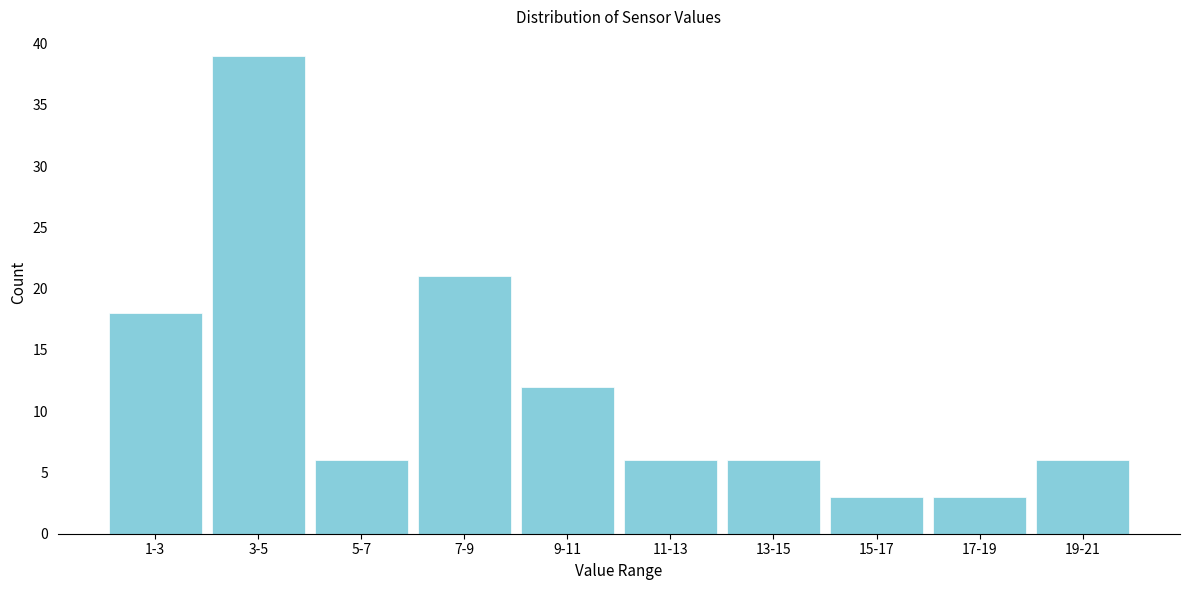

Reading right to left, extract all data points from this chart.

19-21=6	17-19=3	15-17=3	13-15=6	11-13=6	9-11=12	7-9=21	5-7=6	3-5=39	1-3=18